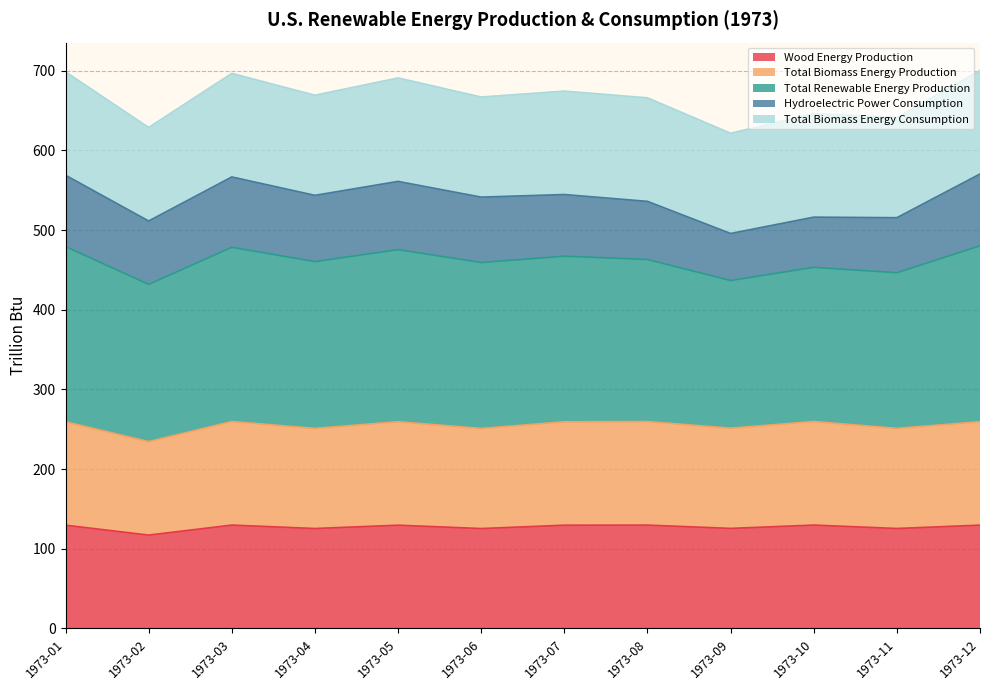

What is the difference between the second highest and second lowest values in the Wood Energy Production series?

4.3